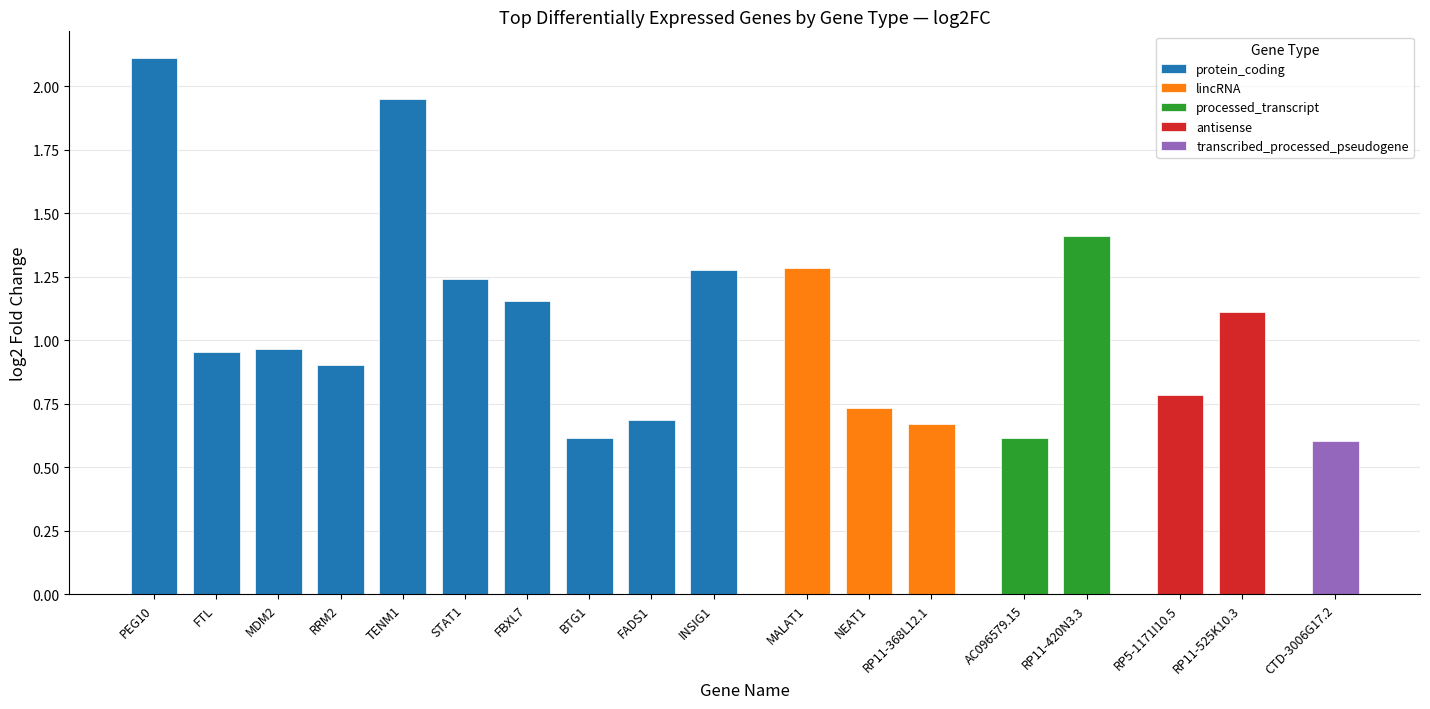

What is the highest value of the processed_transcript series?

1.4